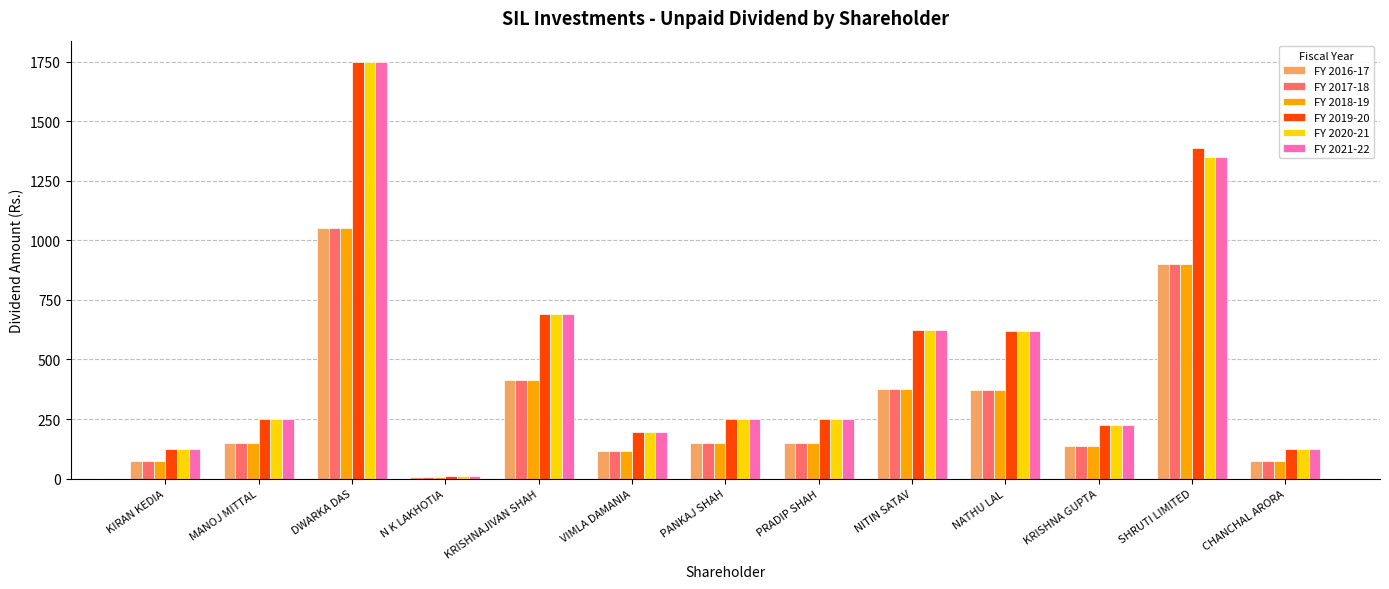

What are all the series names shown in the legend?

FY 2016-17, FY 2017-18, FY 2018-19, FY 2019-20, FY 2020-21, FY 2021-22